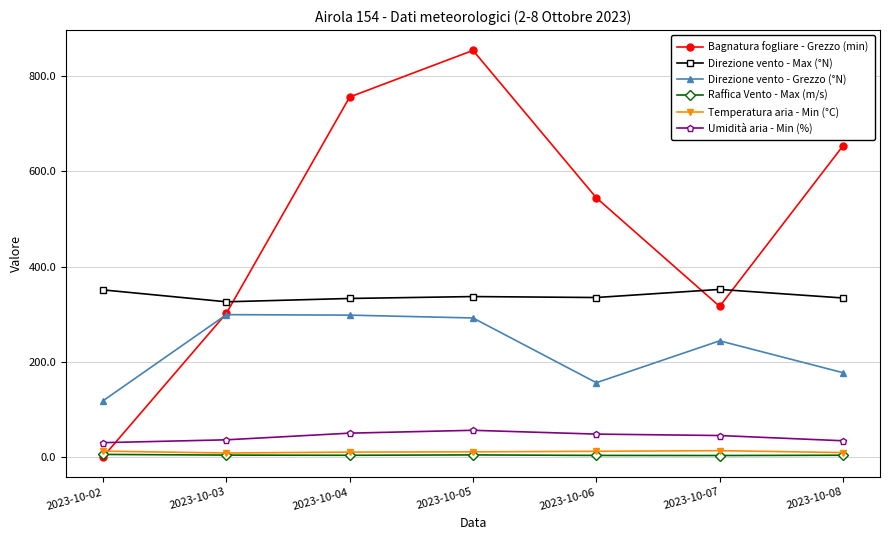

What is the average value of the Direzione vento - Grezzo (°N) series?

226.3